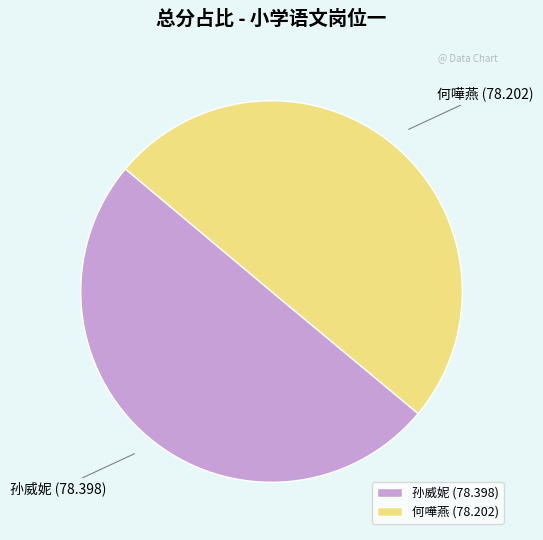

Approximately how many times larger is the value at 孙威妮 (78.398) compared to 何嘩燕 (78.202)?

1.0